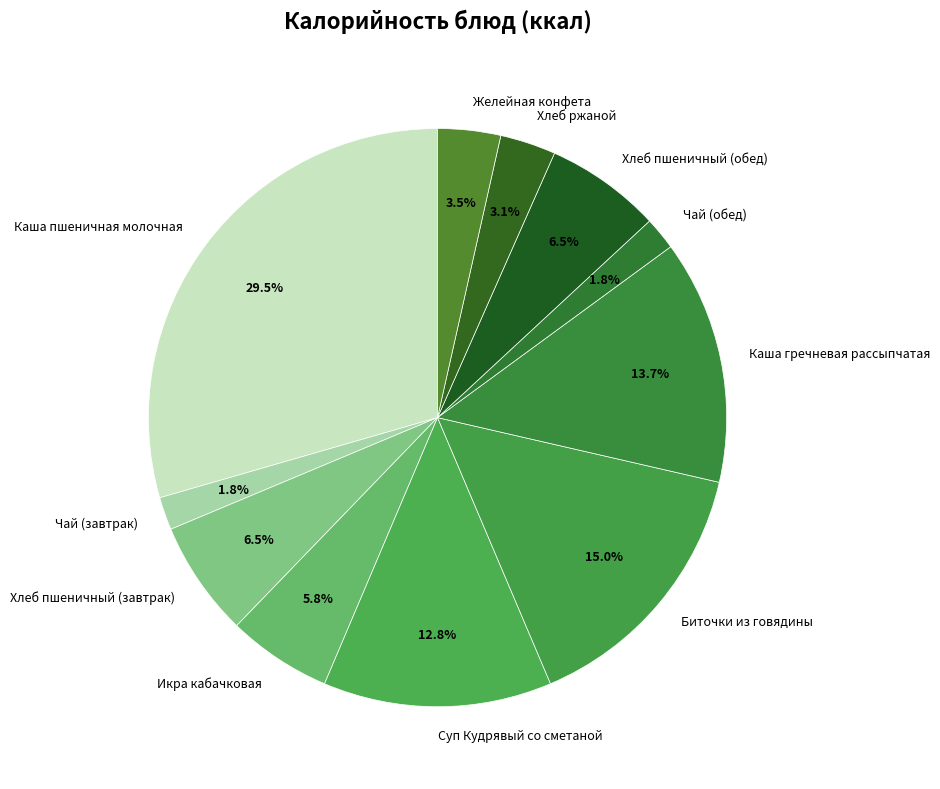

How much of the chart is everything except Чай (обед)?

98.2%